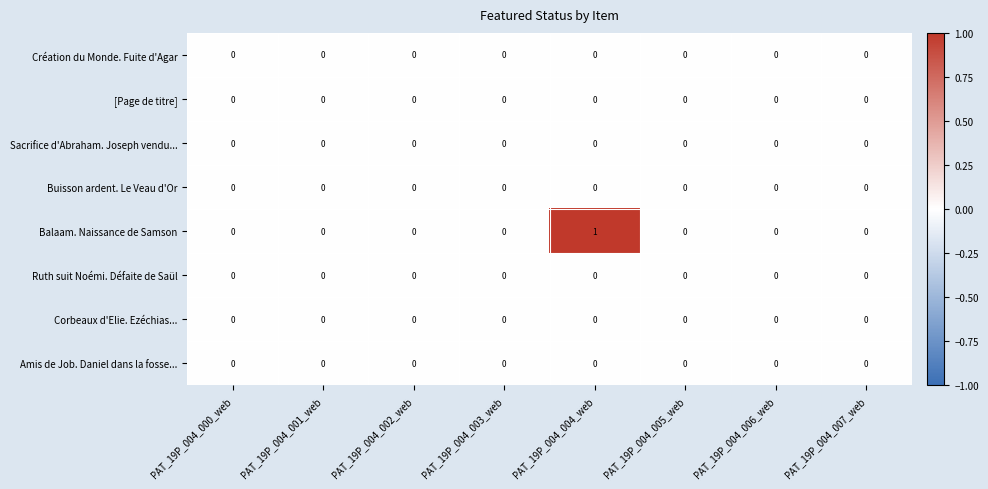

Is it true that Ruth suit Noémi. Défaite de Saül equals 0 at PAT_19P_004_001_web?

True